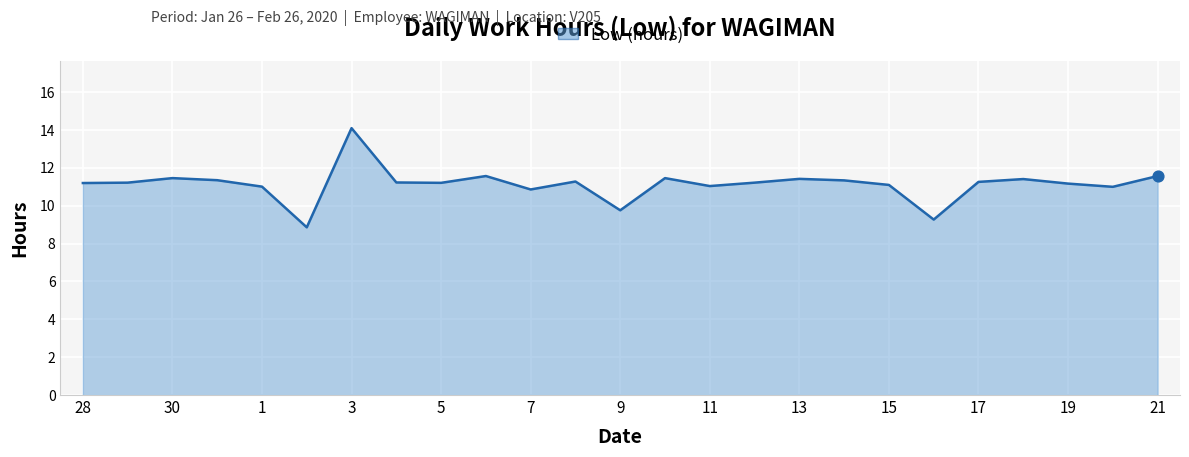

What is the smallest value displayed?

8.9